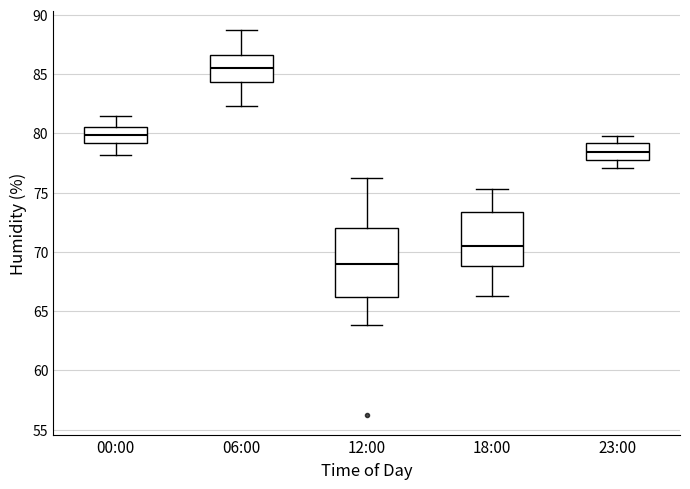

Where is the lower edge of the box for 06:00 on the y-axis? The values are not printed on the chart, so give them approximately, as read against the axis.

84.5